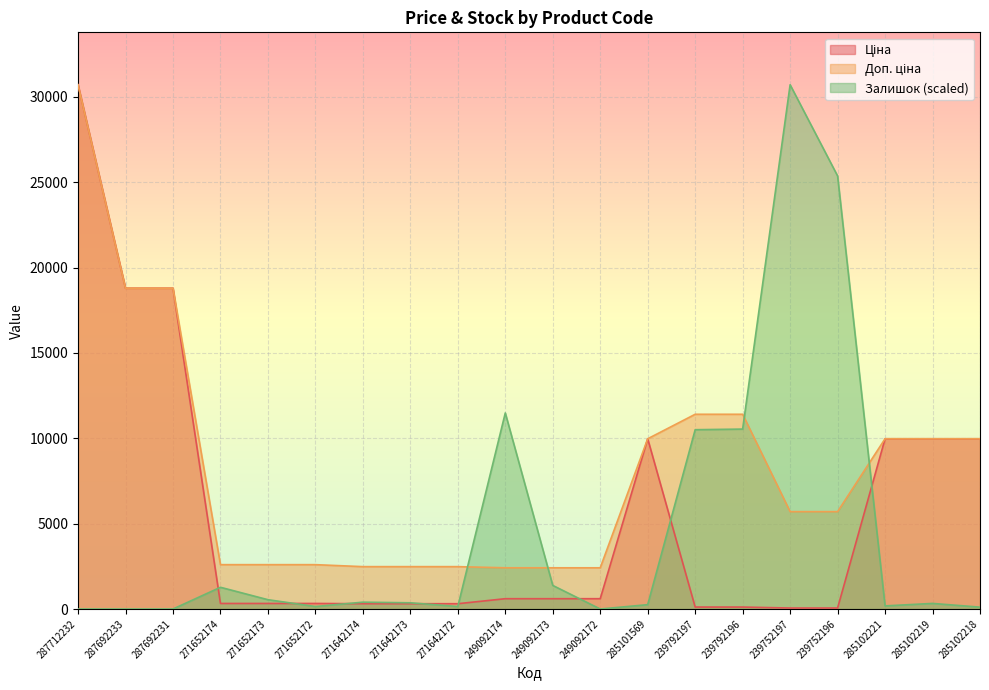

True or false: Доп. ціна and Ціна intersect in this chart.

False